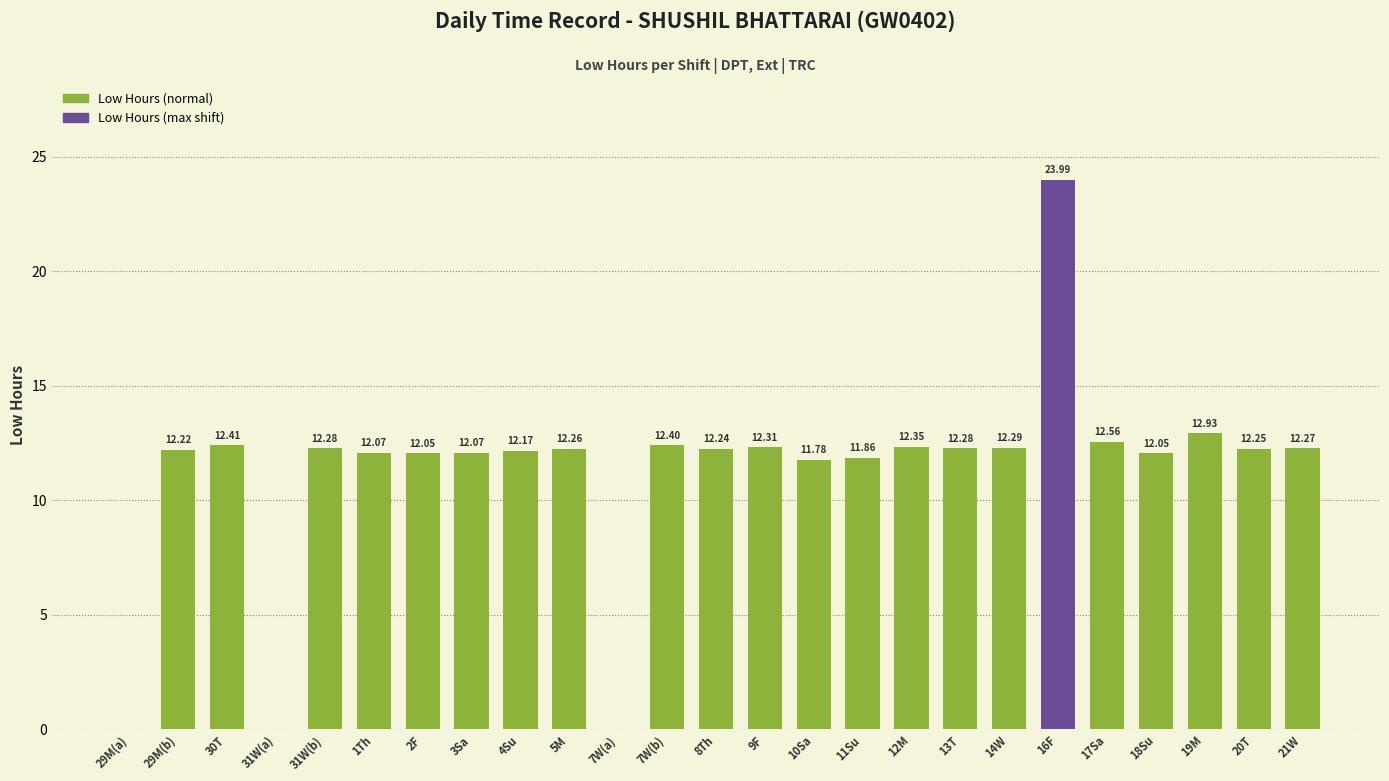

What is the sum of all values?

281.1